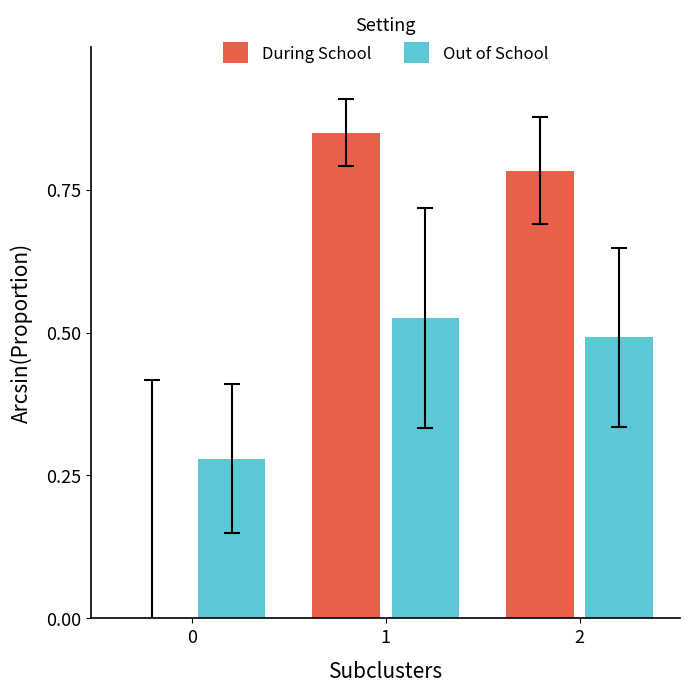

Is it true that During School equals 0.0 at 0?

True